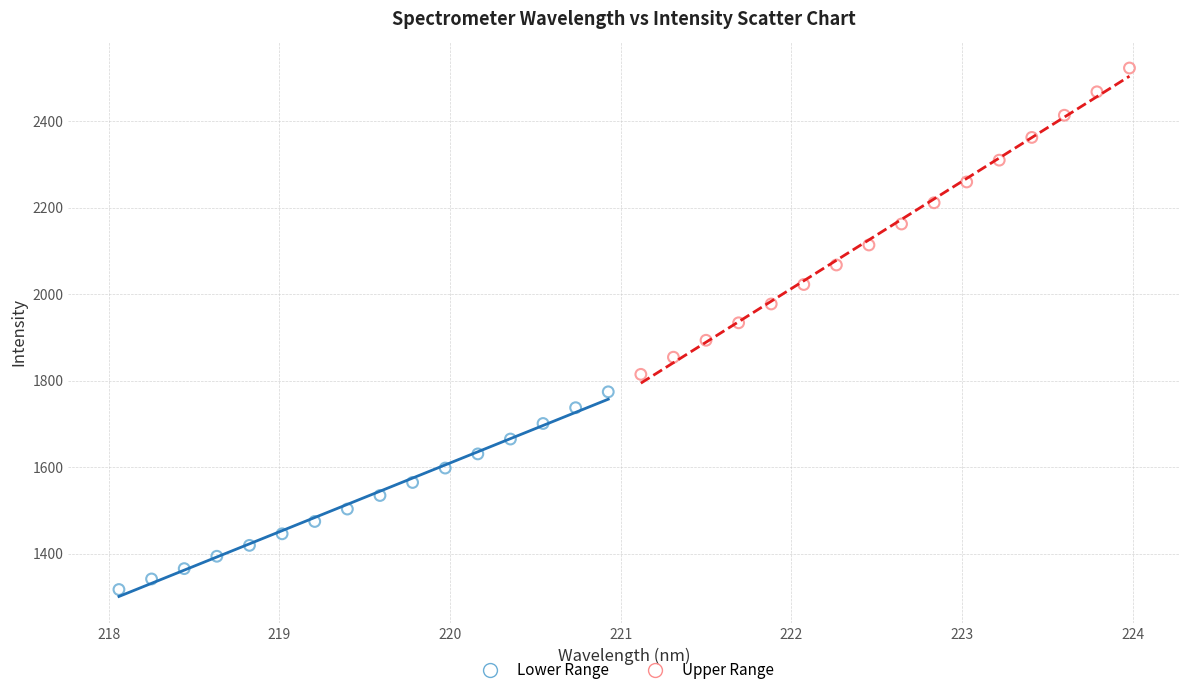

Which series has the largest Y range (max minus min)?

Upper Range